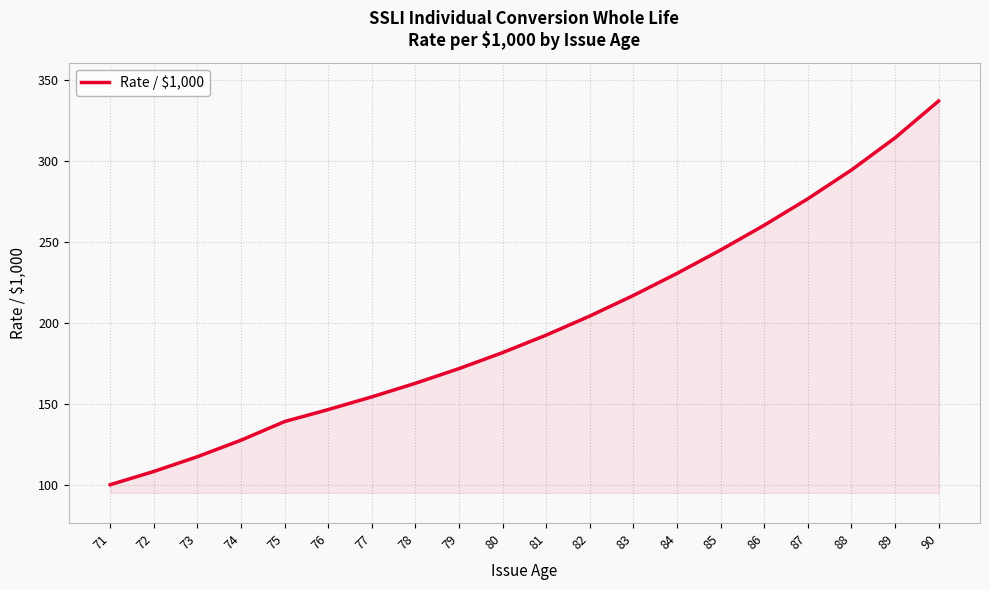

At which label is the value closest to 218?

83